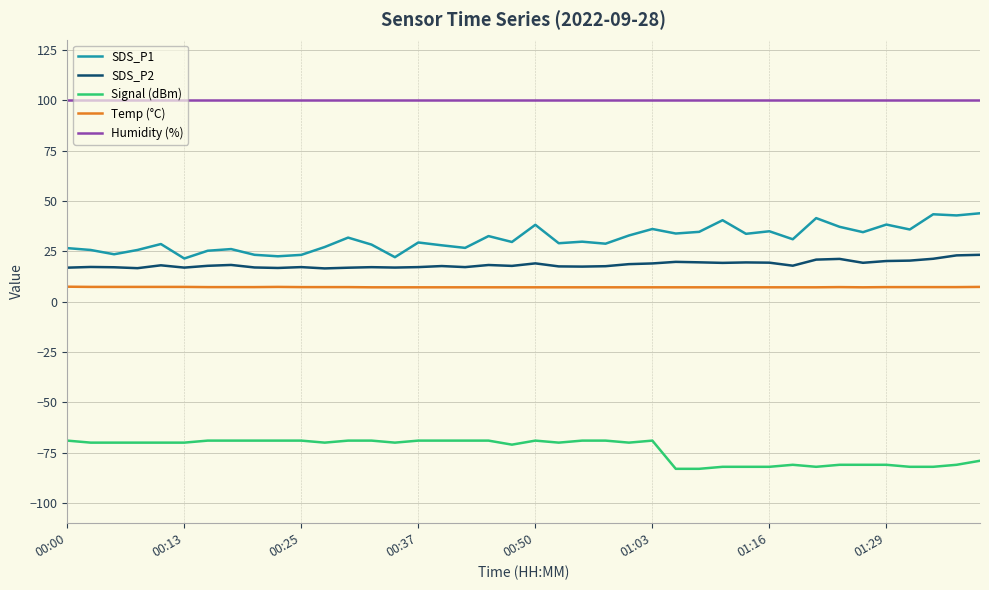

What is the greatest value displayed?

99.9